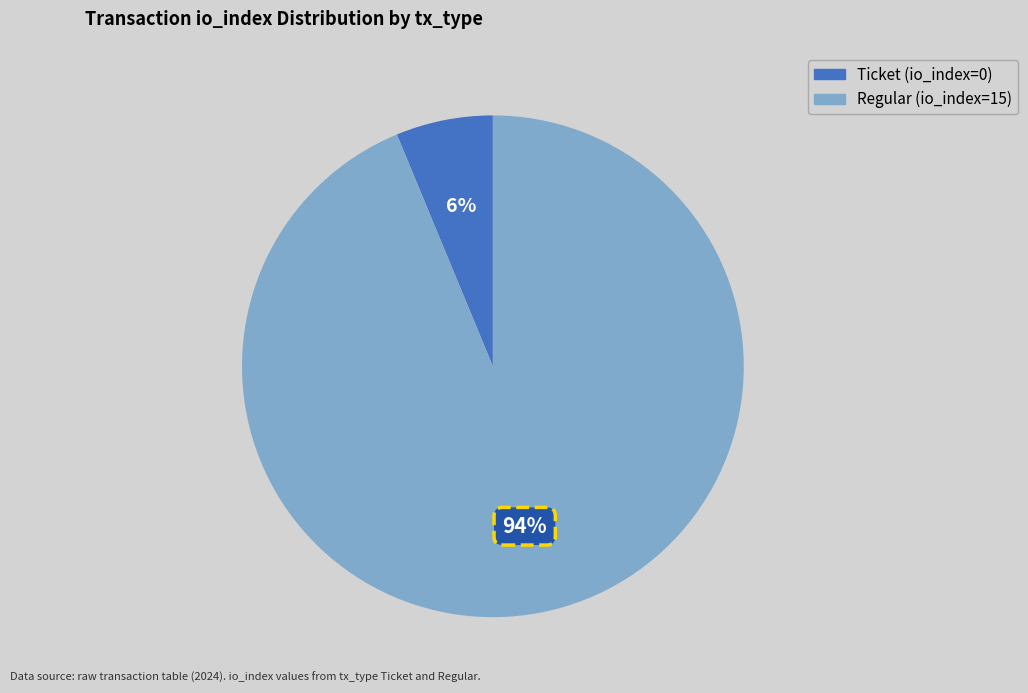

To the nearest percent, what portion does Regular (io_index=15) represent?

94%